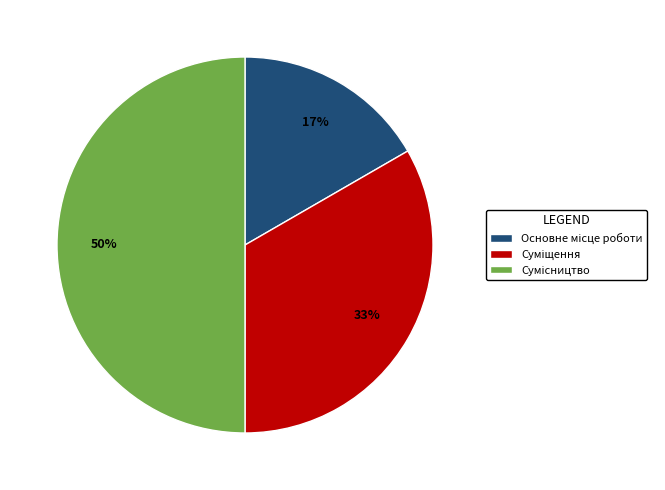

To the nearest percent, what is the average slice percentage?

33%